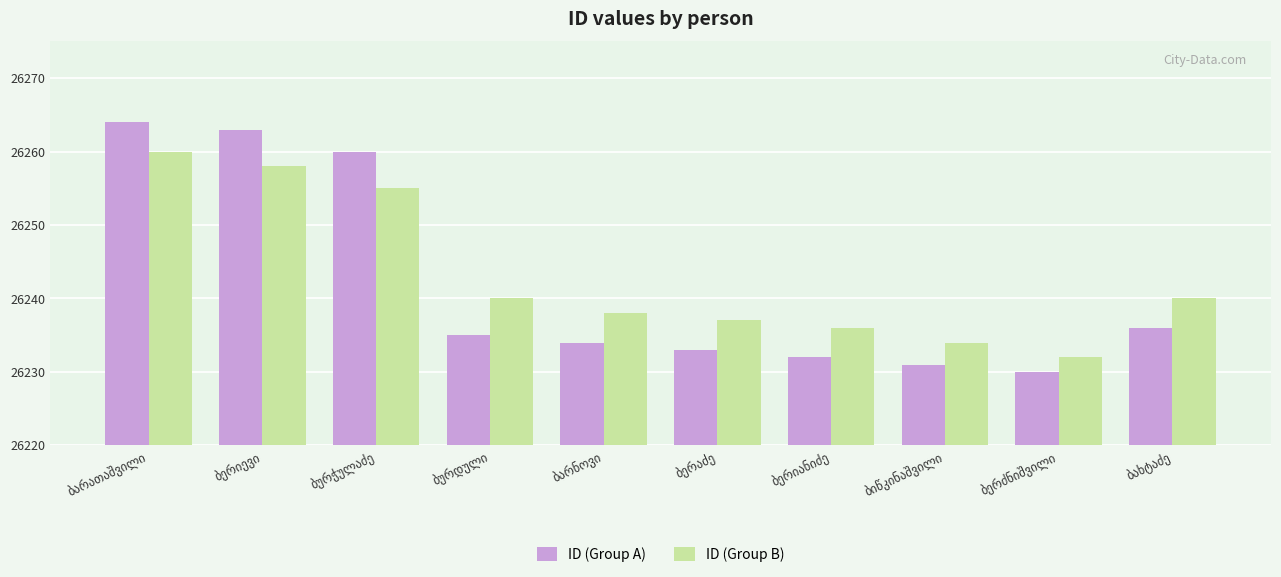

What is the minimum value shown in the chart?

26230